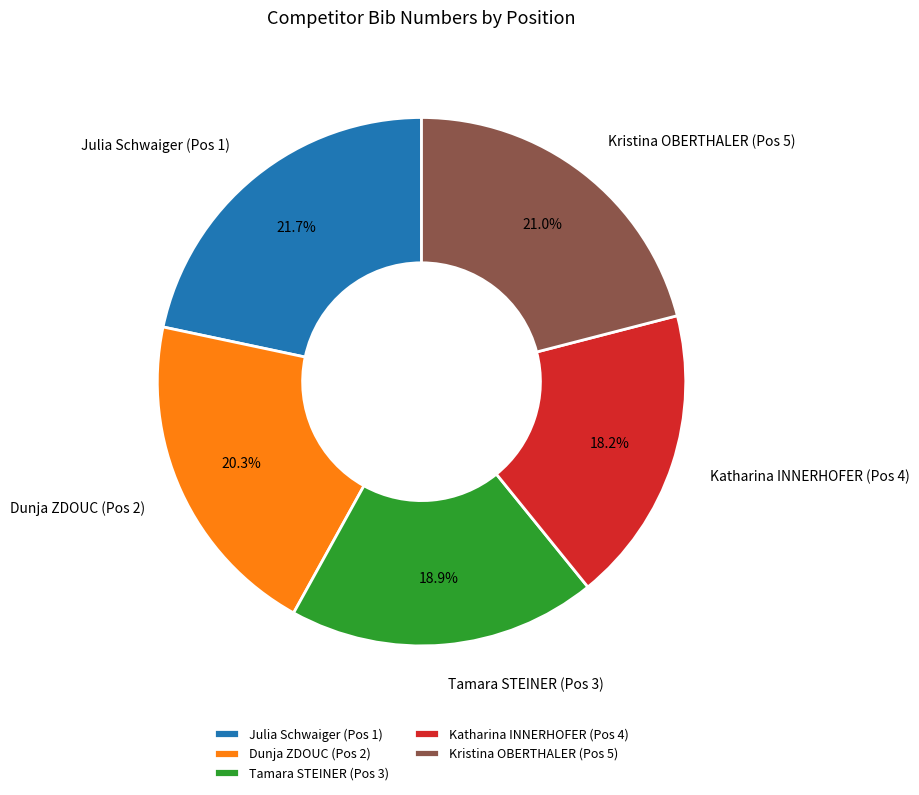

Which category has the smallest portion of the pie?

Katharina INNERHOFER (Pos 4)